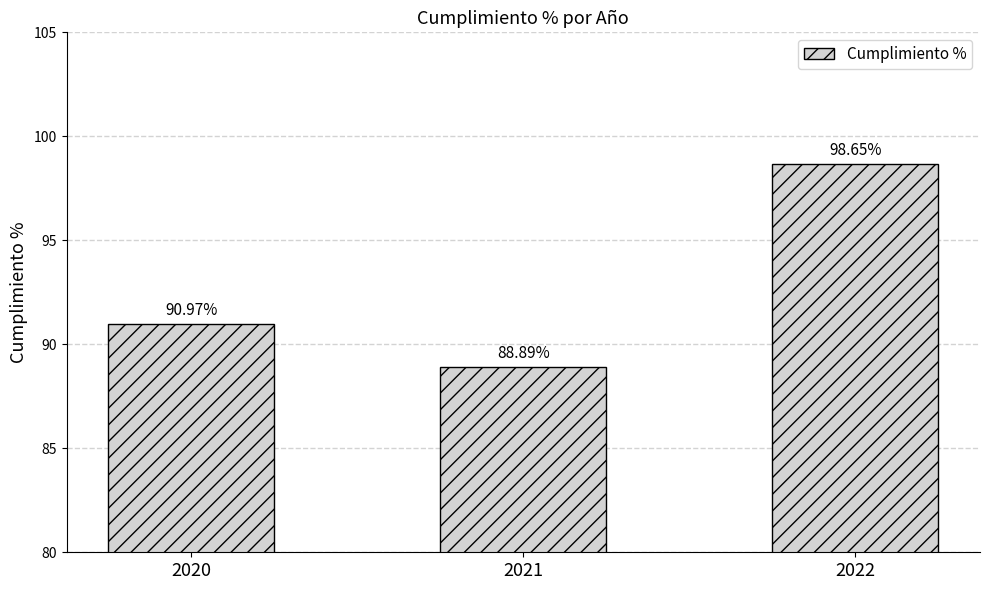

Reading left to right, extract all data points from this chart.

91.0	88.9	98.7